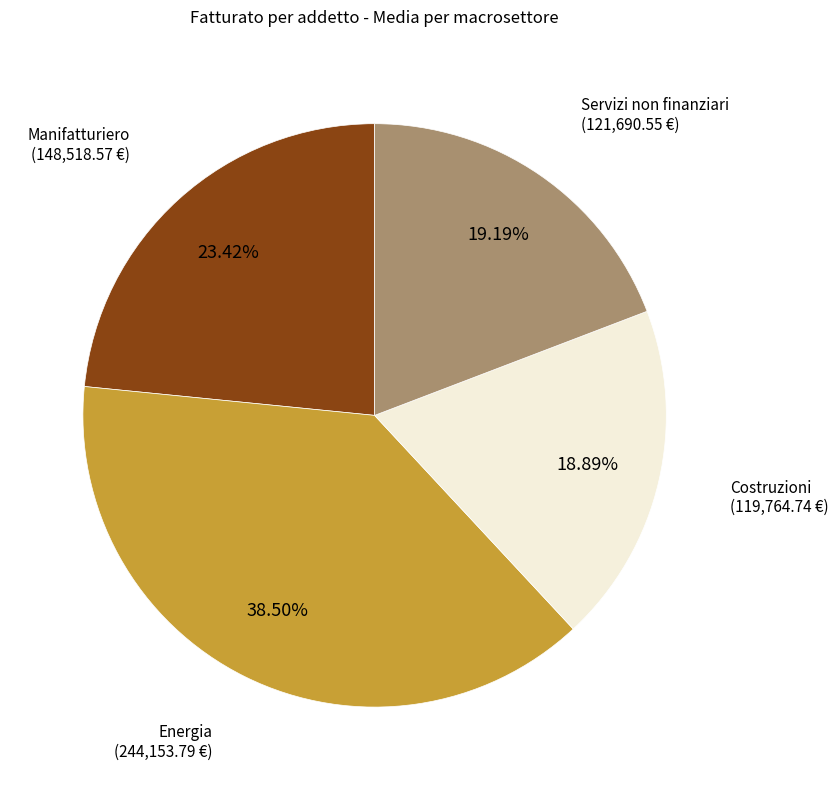

Does any single category account for the majority?

No